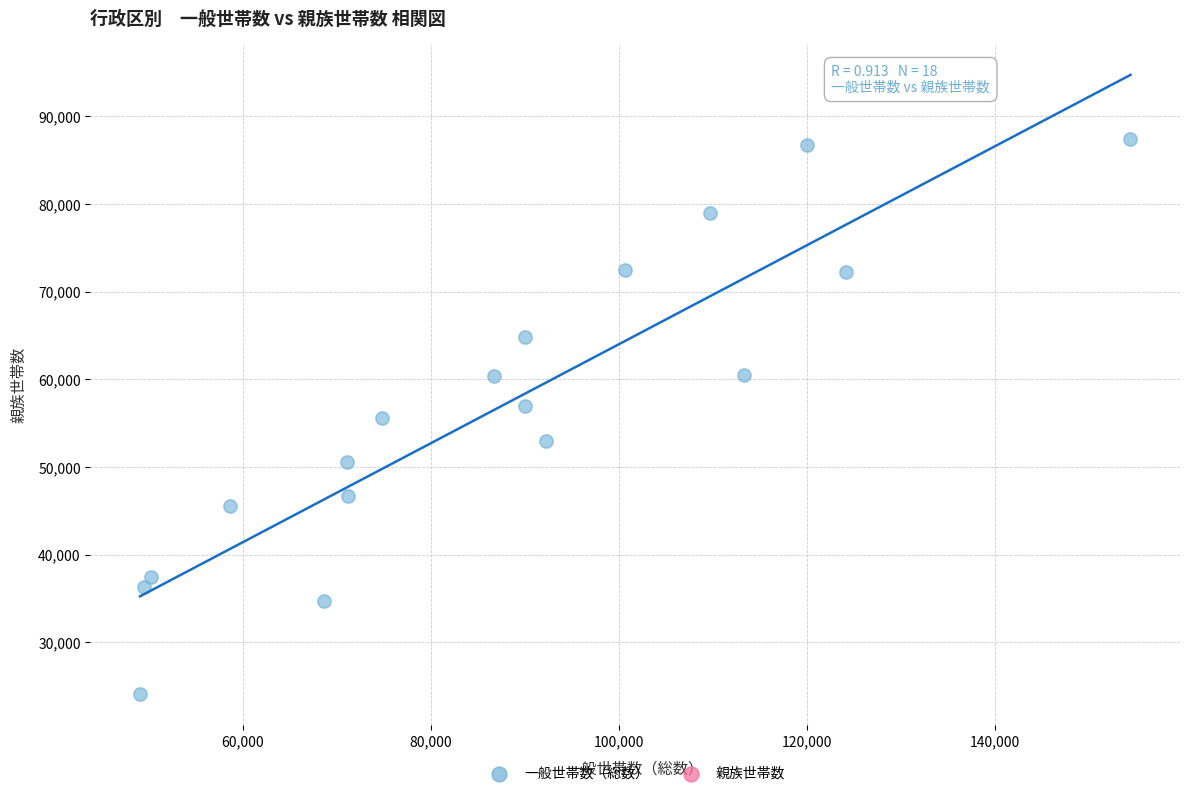

What is the range of Y values (max minus min)?

63292